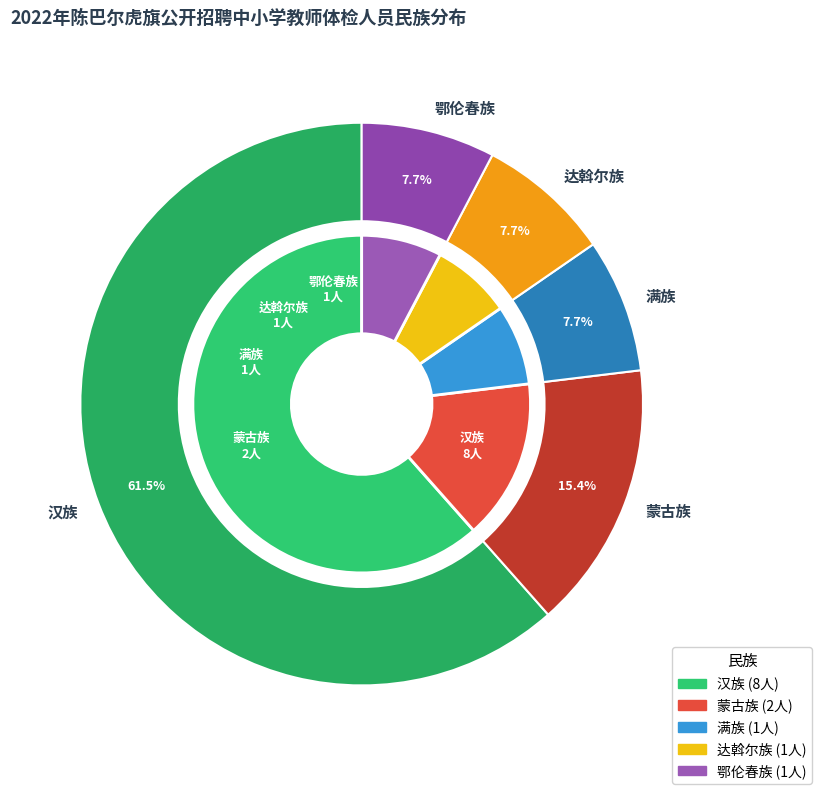

What portion of the pie excludes 达斡尔族?

92.3%